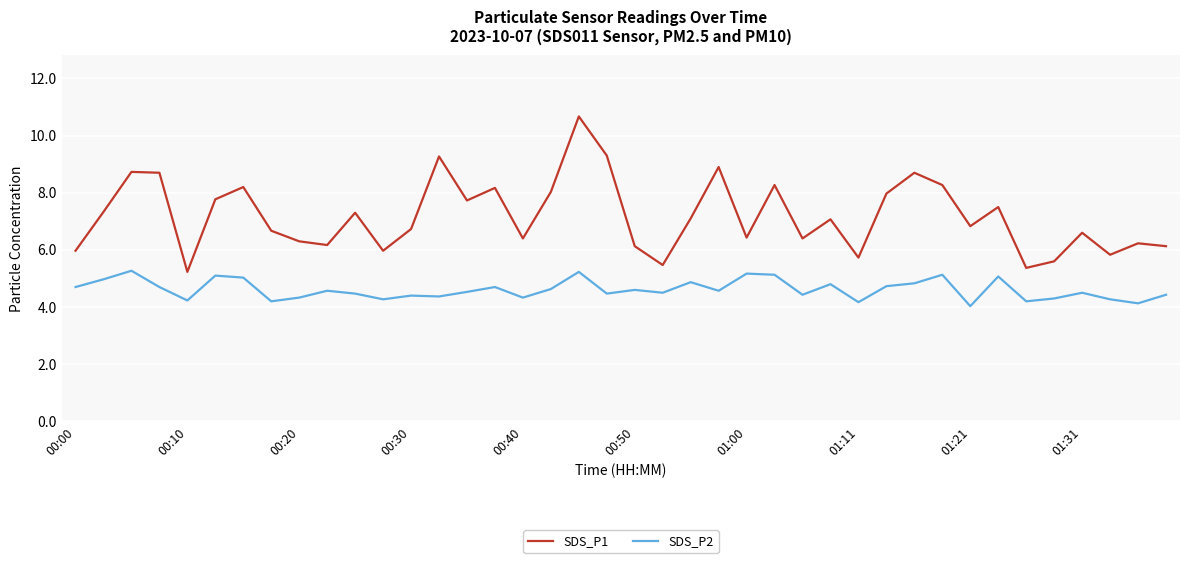

How many categories are shown in the chart?

40